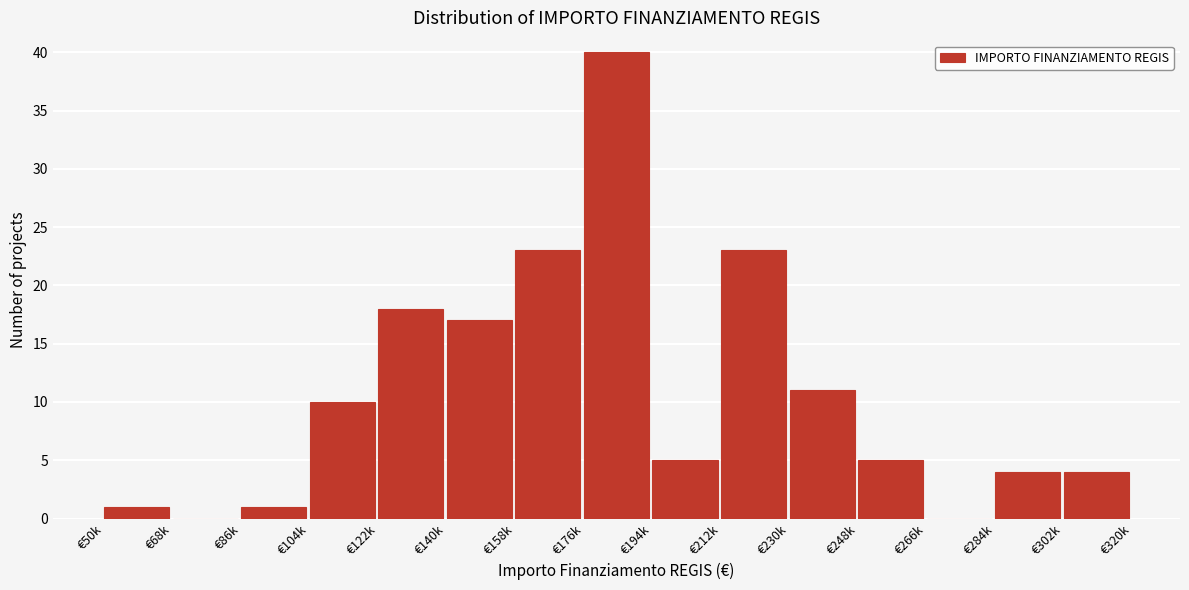

What is the change in value from €176k to €230k?

-29